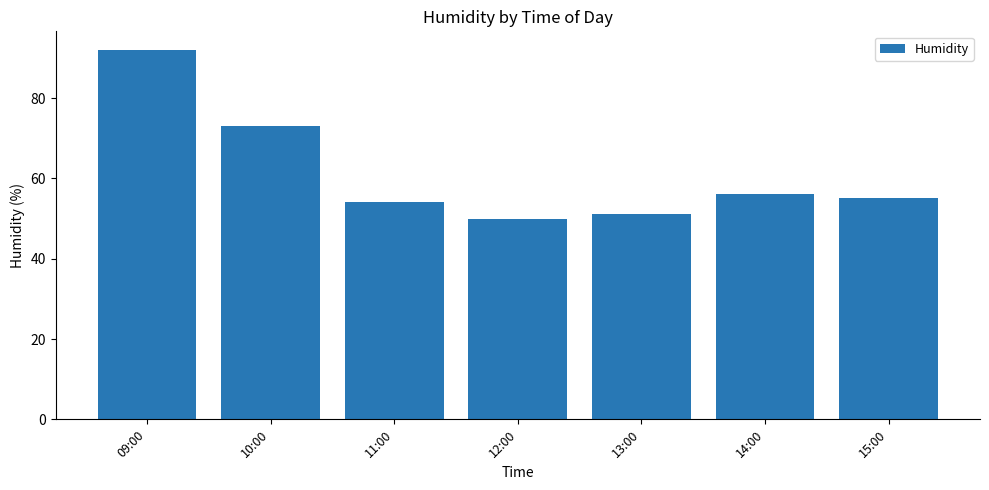

Reading left to right, transcribe all the data shown in this chart.

92	73	54	50	51	56	55